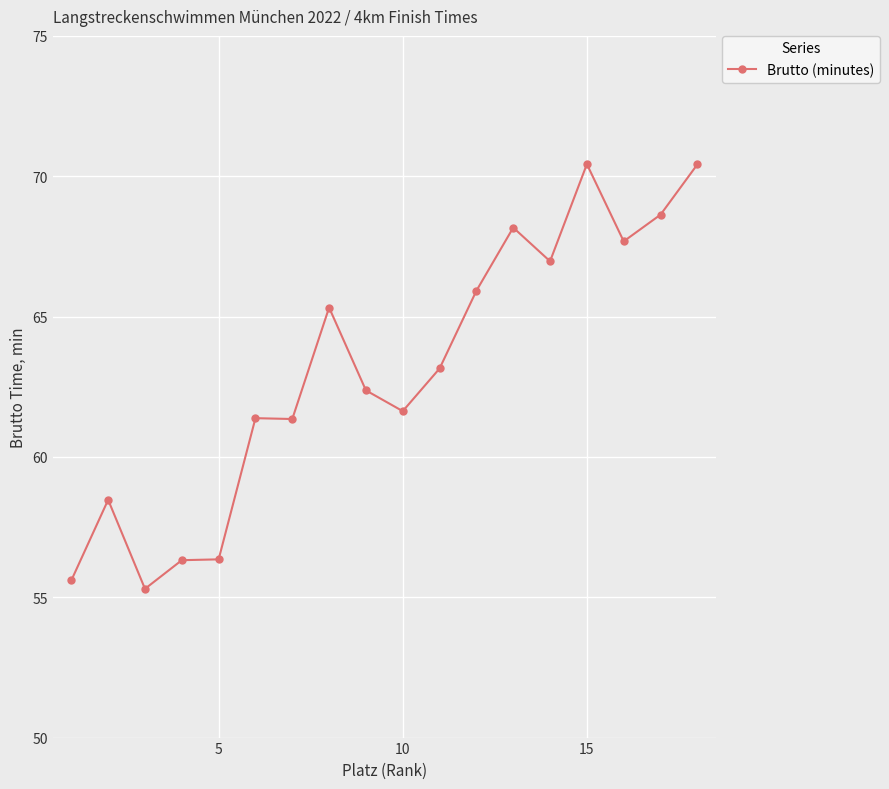

True or false: the data has more than 1 interior local peaks.

True